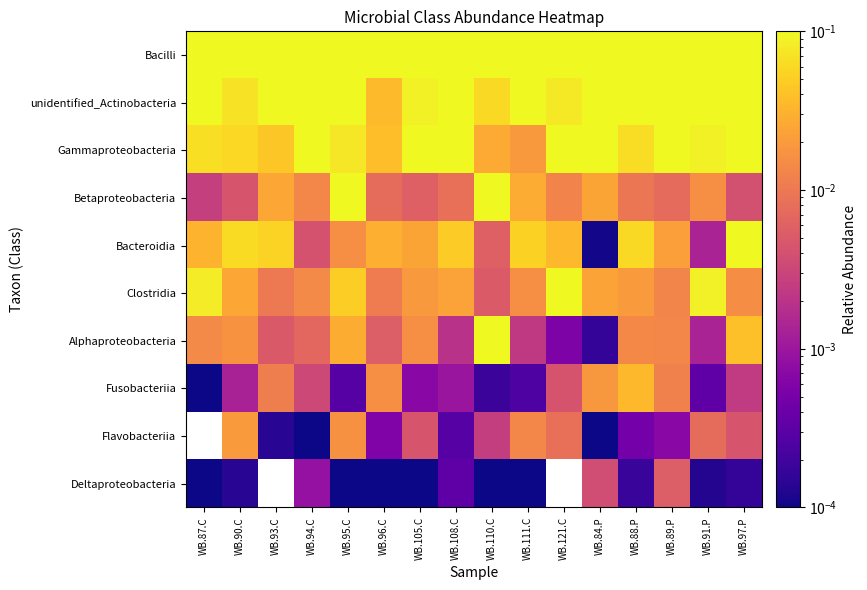

Count the number of categories in the chart.

16